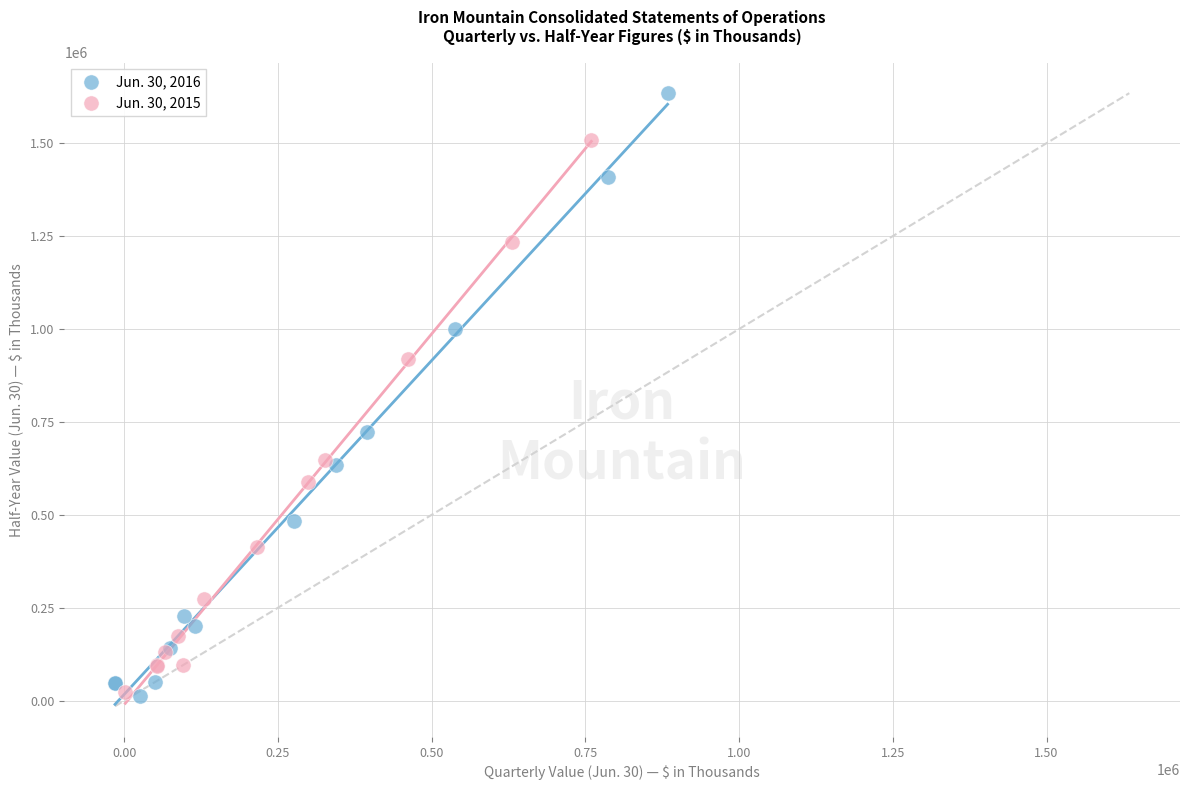

Which series reaches the maximum Y coordinate?

Jun. 30, 2016